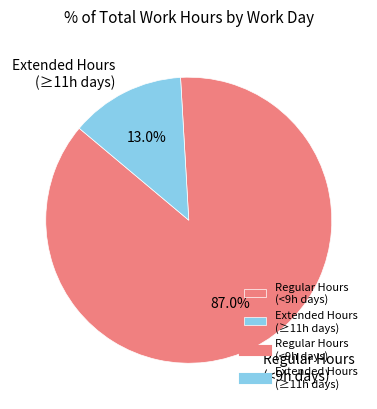

Is there a majority slice in this chart?

Yes